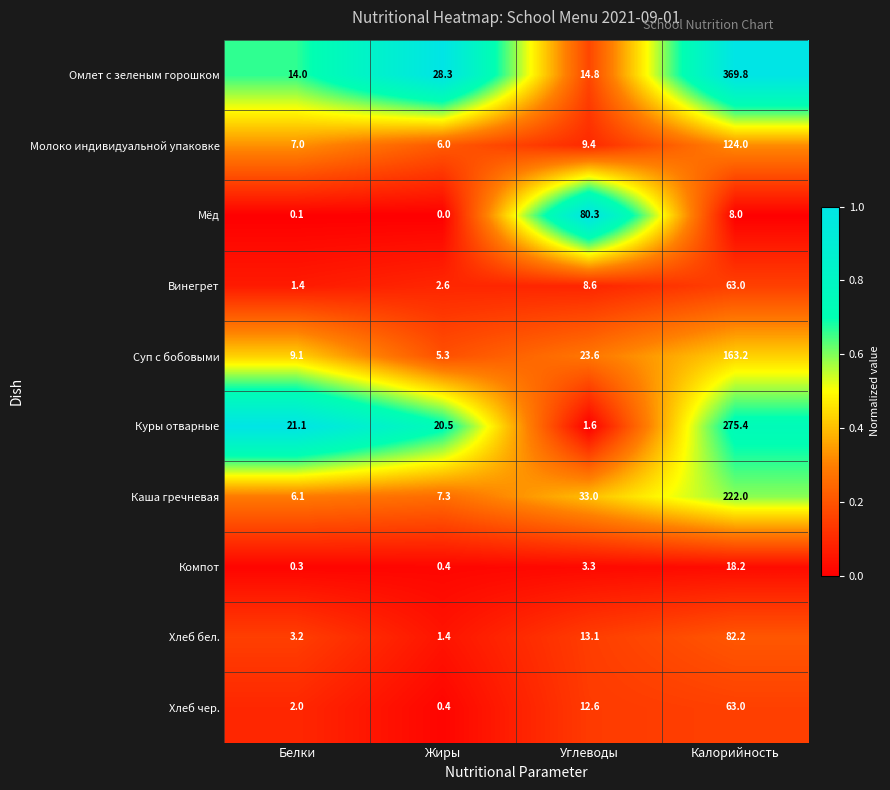

At which category is the sum across all series the highest?

Калорийность